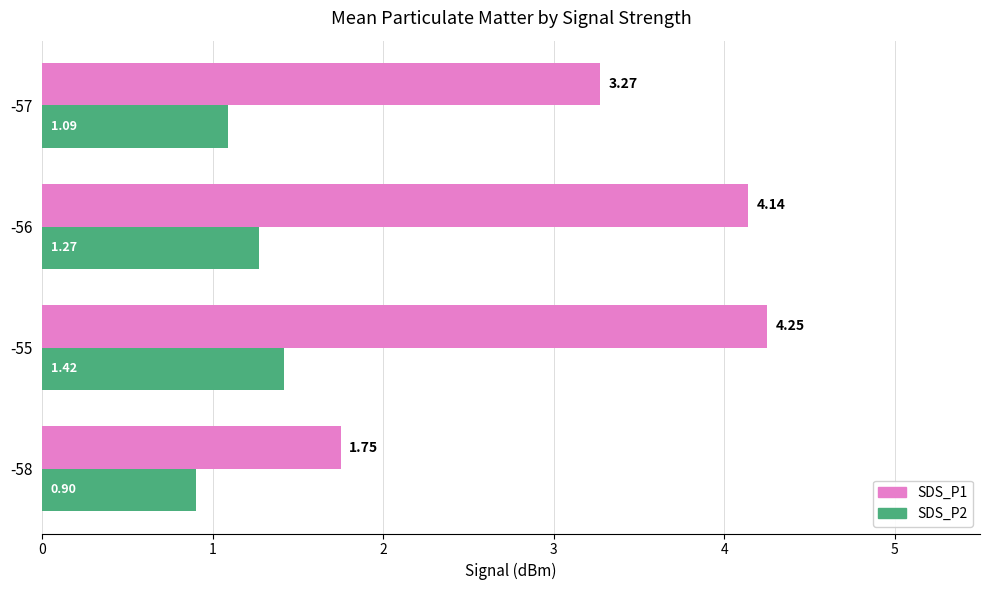

What is the spread (max minus min) of values at -56?

2.9